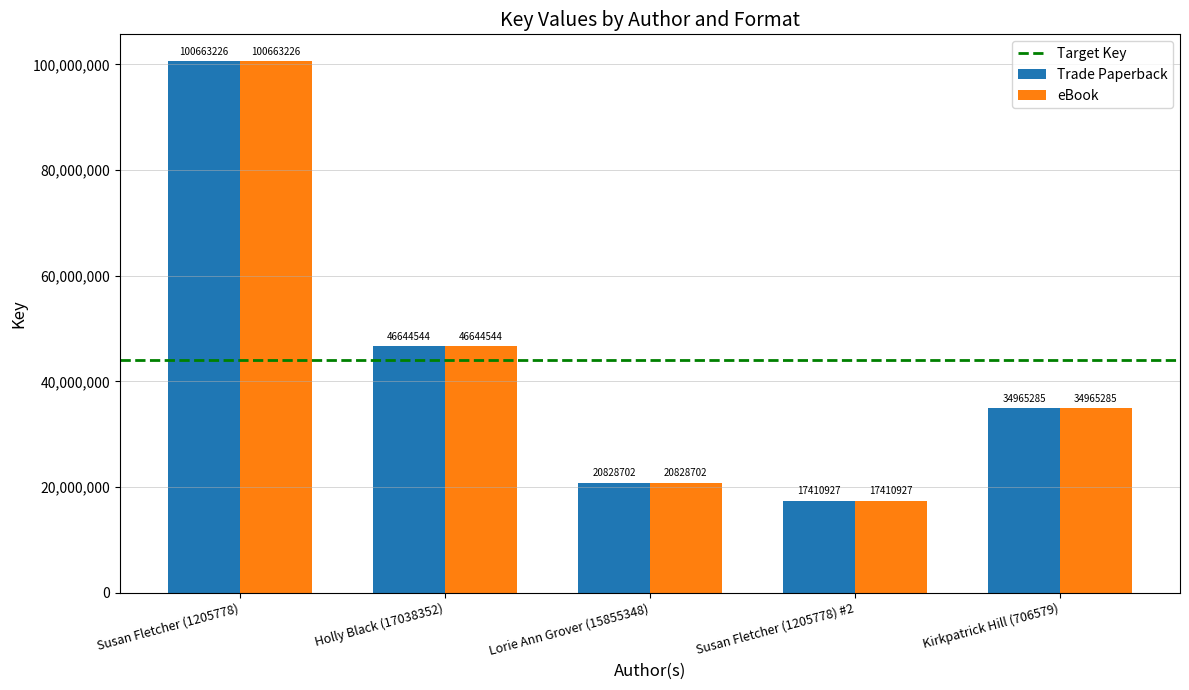

Rank the categories by Trade Paperback value from highest to lowest.

Susan Fletcher (1205778), Holly Black (17038352), Kirkpatrick Hill (706579), Lorie Ann Grover (15855348), Susan Fletcher (1205778) #2